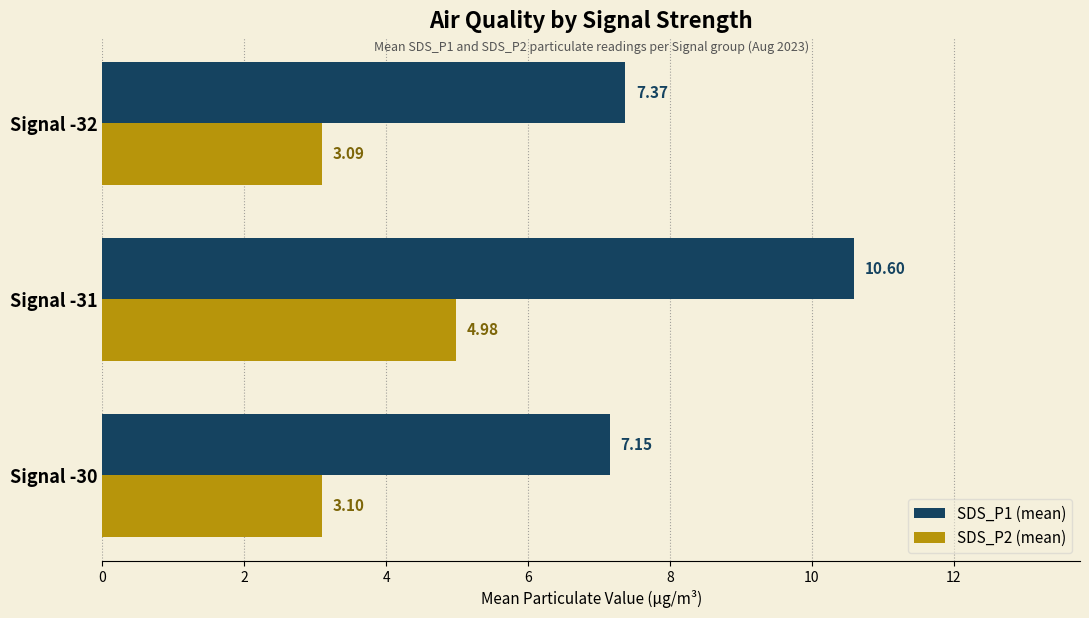

At which category is the sum across all series the highest?

Signal -31